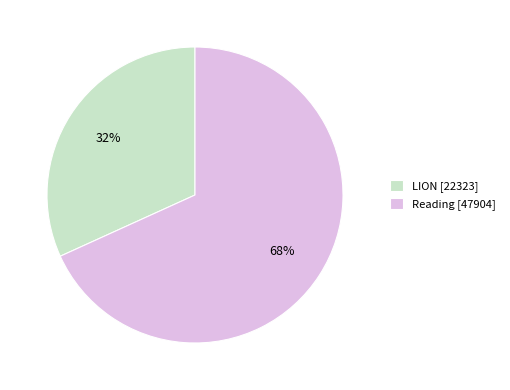

To the nearest percent, what portion does LION represent?

32%